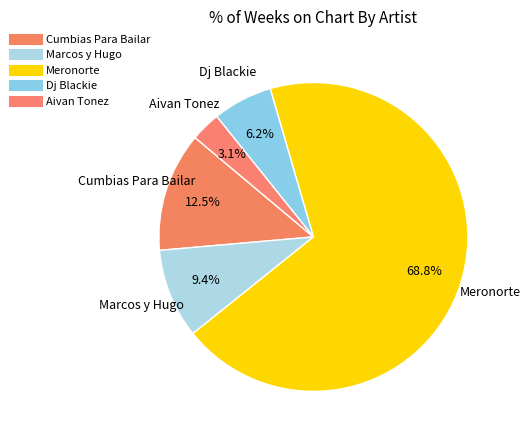

To the nearest percent, what percentage of the pie is Dj Blackie?

6%